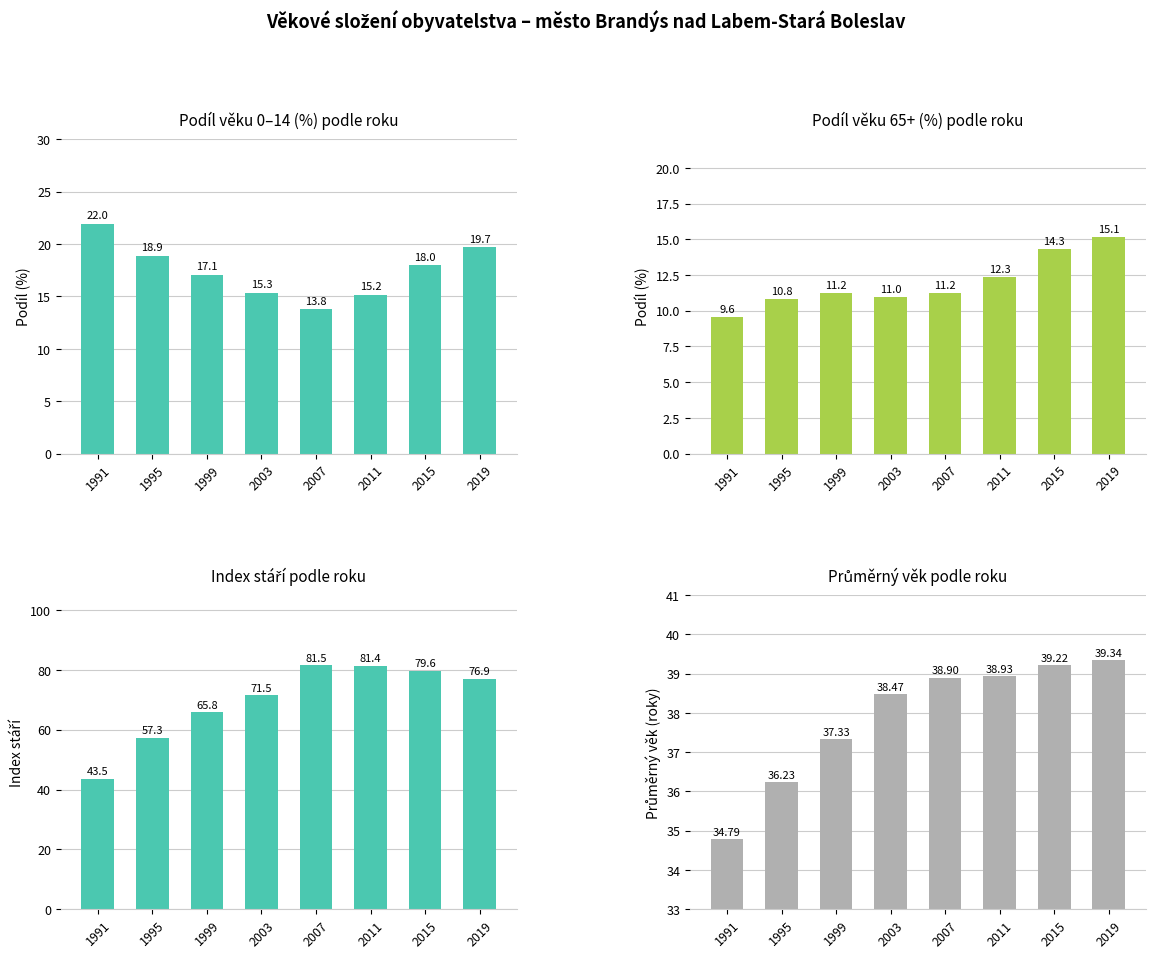

Which has a higher value, 2015 or 1995?

1995